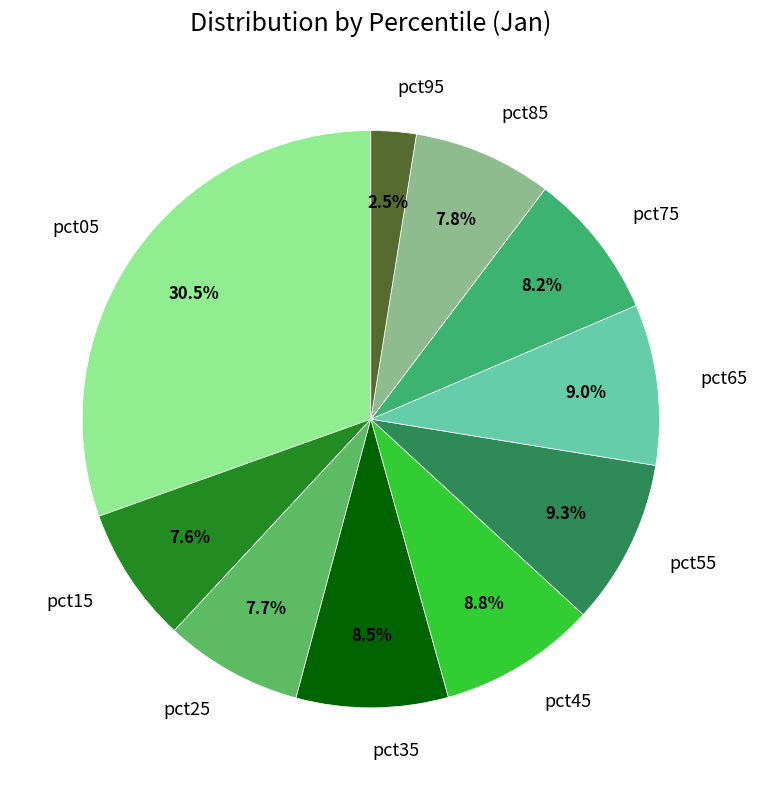

Between pct75 and pct95, which is larger?

pct75